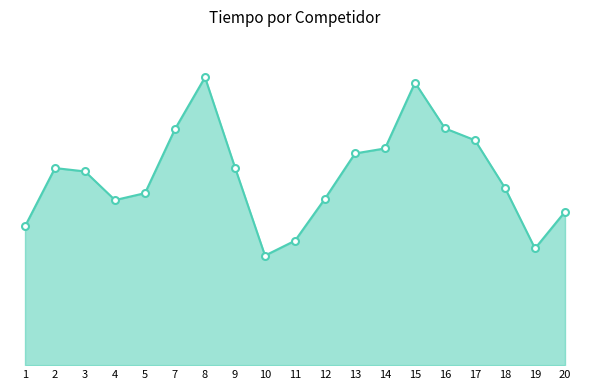

List the labels in order of value, largest first.

8, 15, 16, 7, 17, 14, 13, 9, 2, 3, 18, 5, 12, 4, 20, 1, 11, 19, 10